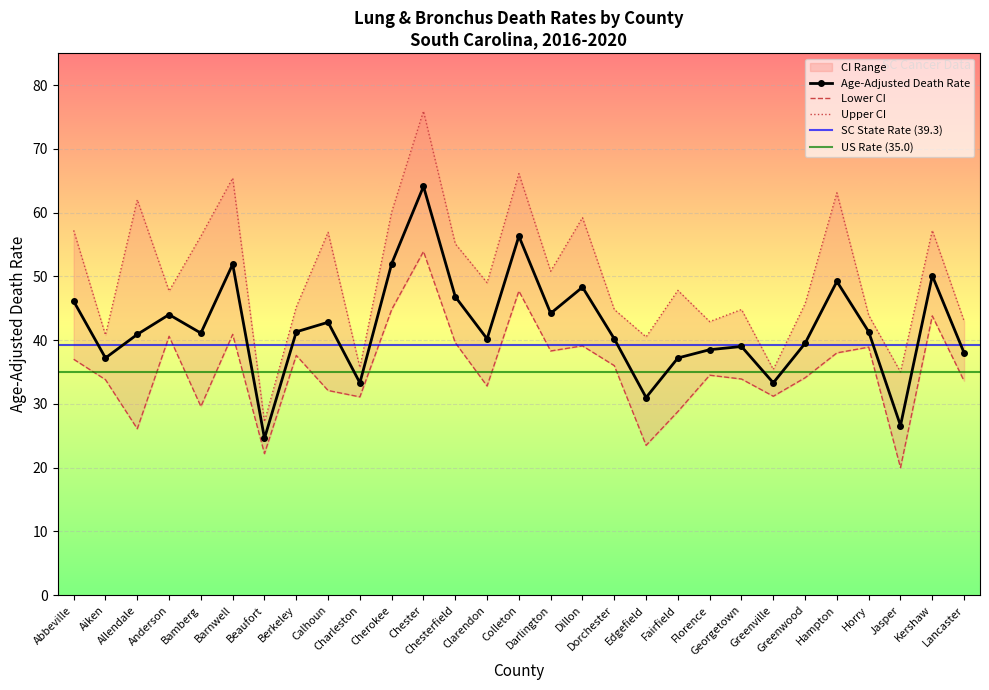

True or false: Age-Adjusted Death Rate and Upper CI cross at least once.

False